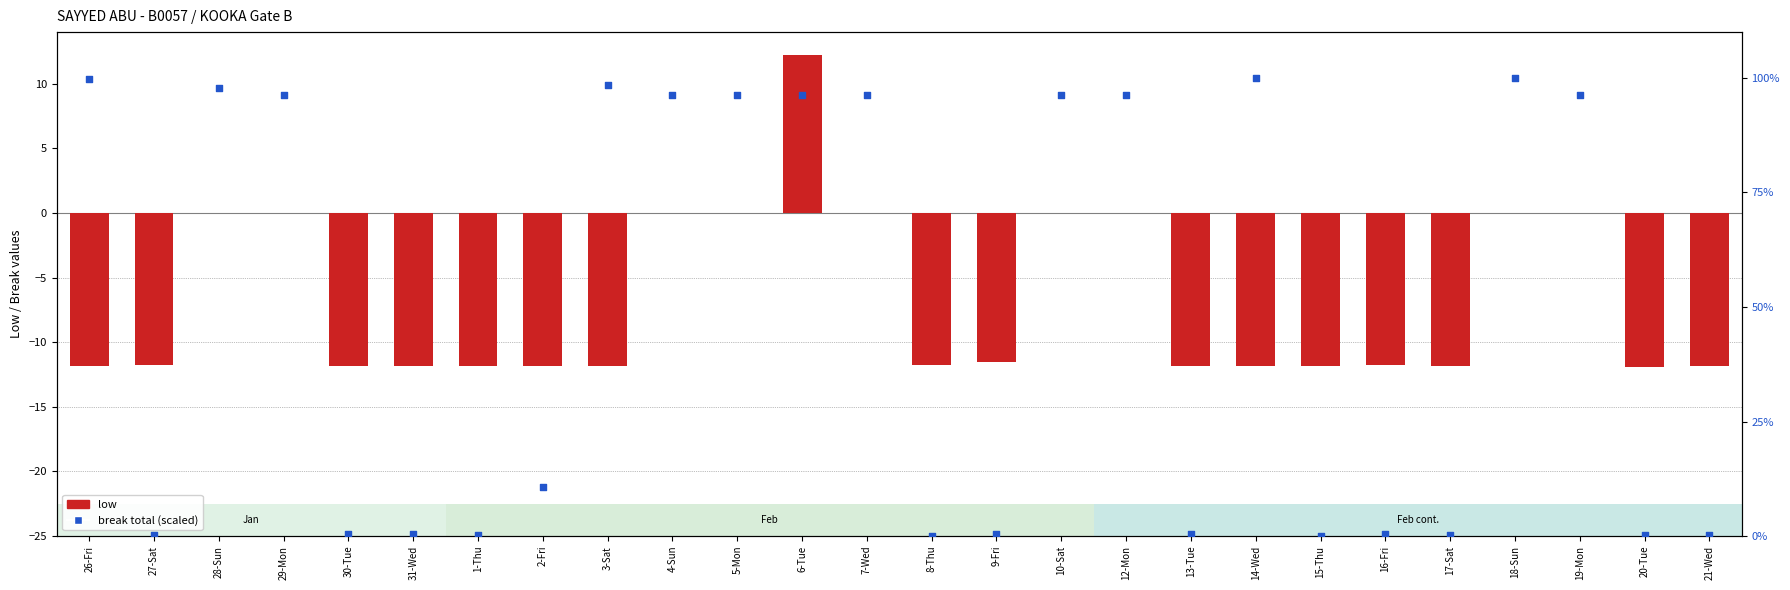

What are all the series names shown in the legend?

Low, Break Total (scaled)